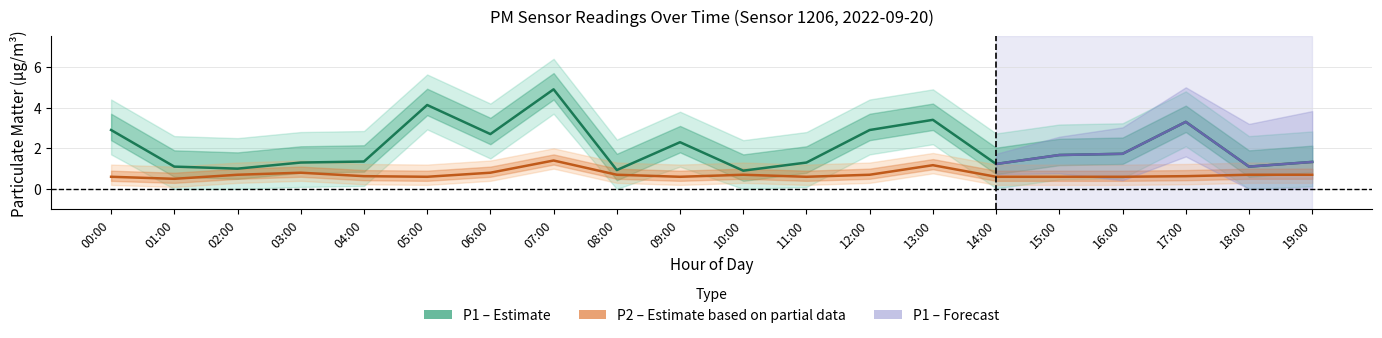

In P2, how many points are higher than both neighbors (excluding endpoints)?

4